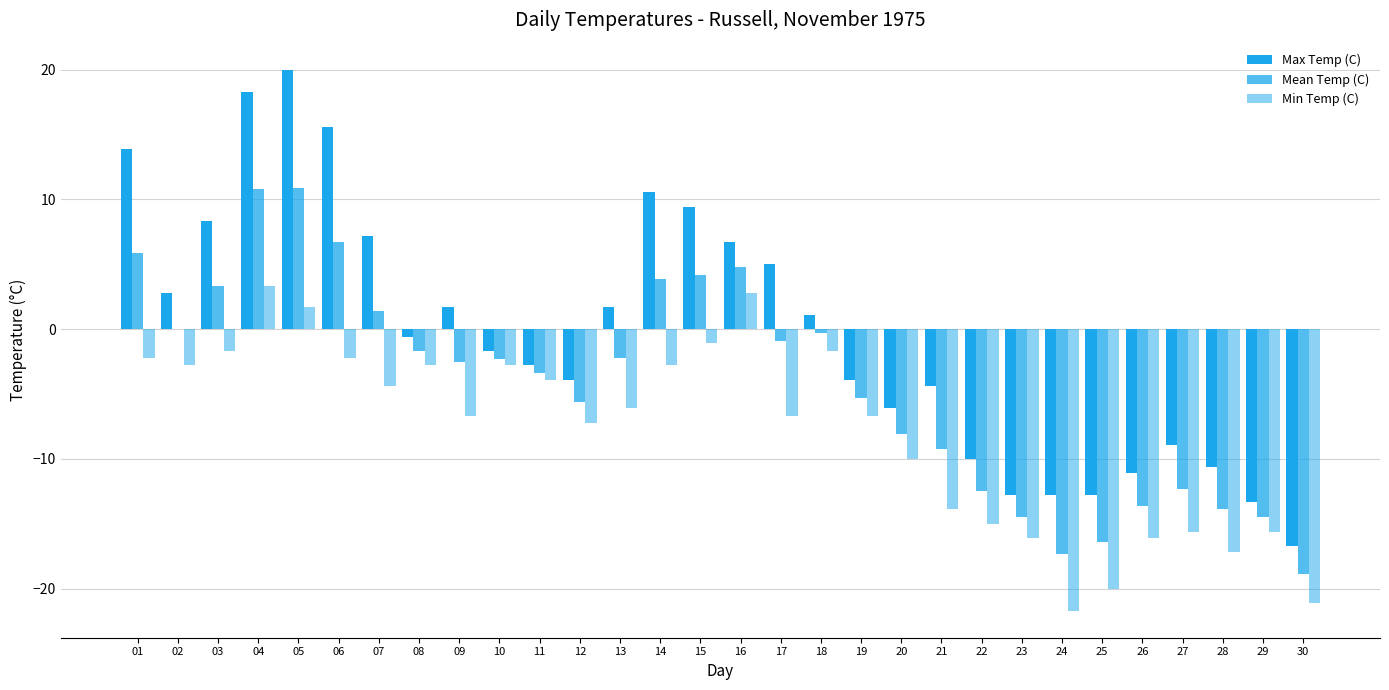

How many groups of bars are there?

30